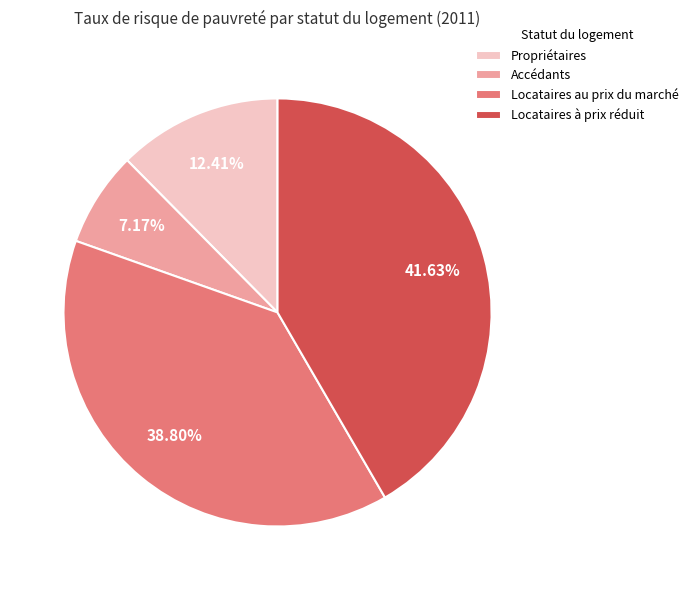

What percentage is the Accédants slice, to the nearest percent?

7%